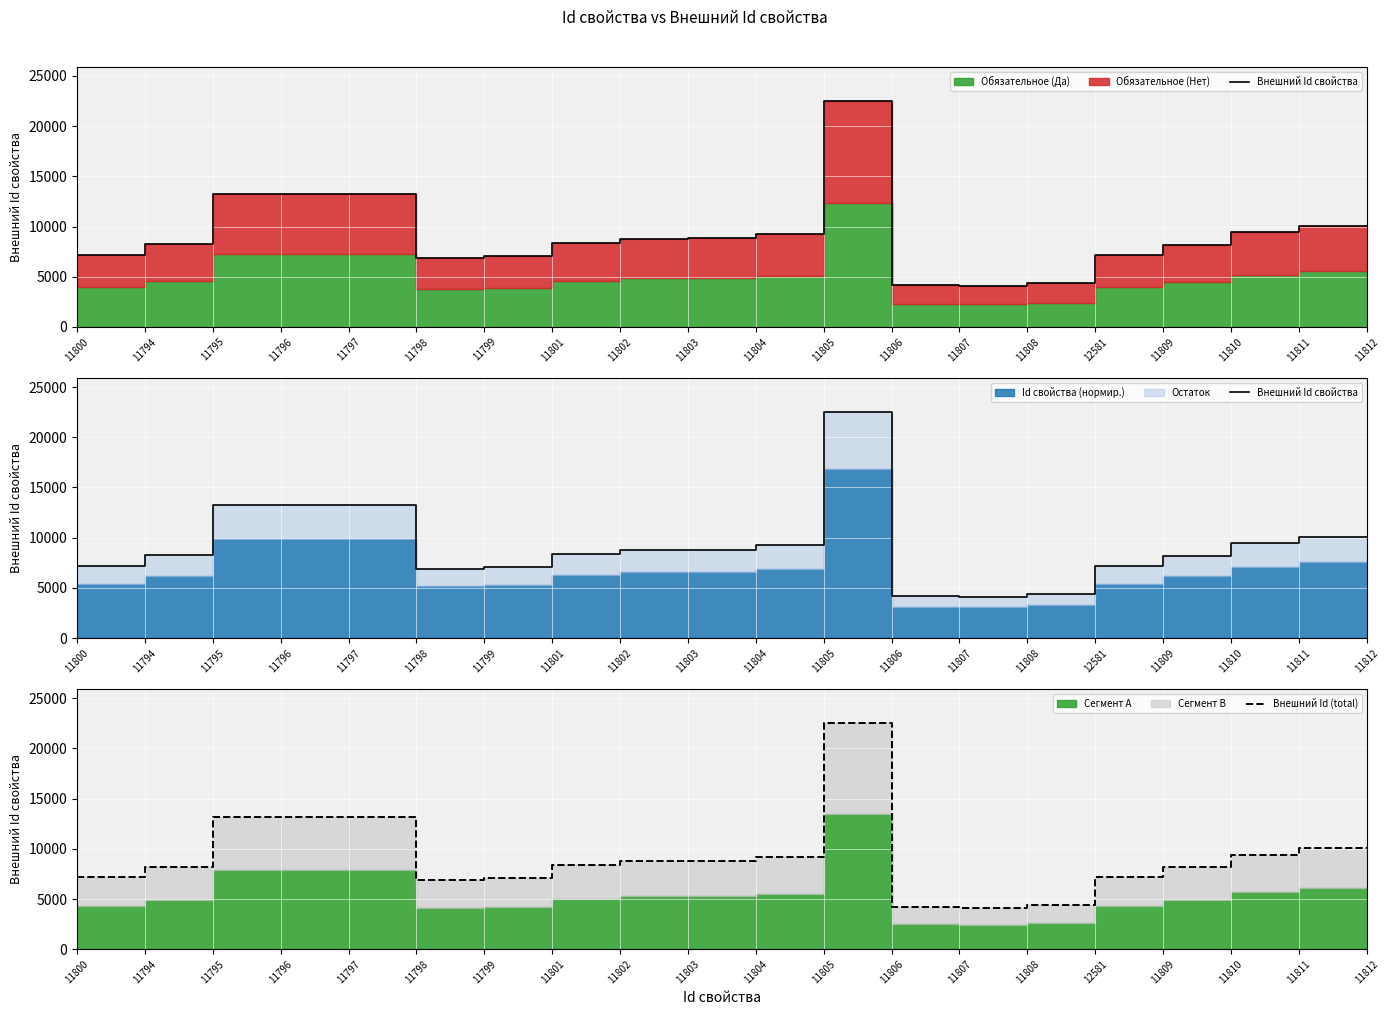

What is the label of the 18th point from the right?

11795